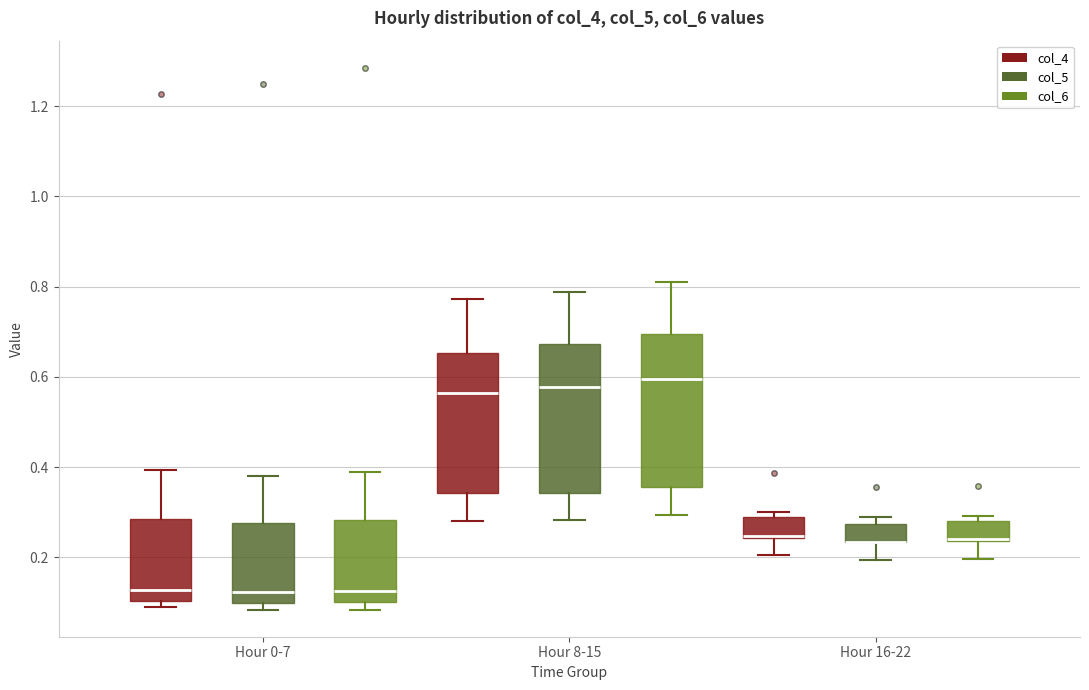

Reading left to right, read every box against the y-axis: the position of its median line, the range the box covers, and the ends of its whiskers. The values are not printed on the chart, so give them approximately, as read against the axis.

Hour 0-7 (col_4): median 0.12, box 0.10 to 0.28, whiskers 0.08 to 0.40
Hour 0-7 (col_5): median 0.12, box 0.10 to 0.28, whiskers 0.08 to 0.38
Hour 0-7 (col_6): median 0.12, box 0.10 to 0.28, whiskers 0.08 to 0.38
Hour 8-15 (col_4): median 0.56, box 0.34 to 0.66, whiskers 0.28 to 0.78
Hour 8-15 (col_5): median 0.58, box 0.34 to 0.68, whiskers 0.28 to 0.78
Hour 8-15 (col_6): median 0.60, box 0.36 to 0.70, whiskers 0.30 to 0.82
Hour 16-22 (col_4): median 0.24 (just above the box's lower edge), box 0.24 to 0.28, whiskers 0.20 to 0.30
Hour 16-22 (col_5): median 0.24 (drawn on the box's lower edge), box 0.24 to 0.28, whiskers 0.20 to 0.28 (just above the box's upper edge)
Hour 16-22 (col_6): median 0.24 (drawn on the box's lower edge), box 0.24 to 0.28, whiskers 0.20 to 0.30